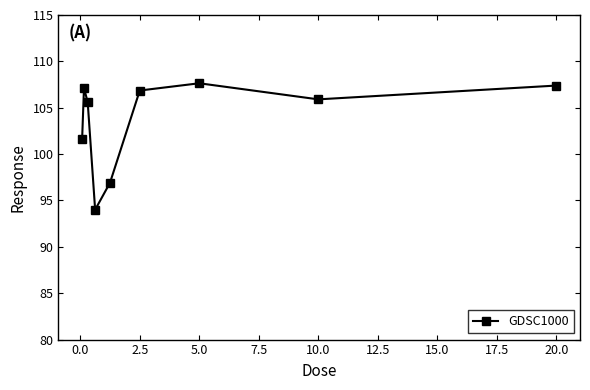

What is the difference between the maximum and minimum values?

13.6